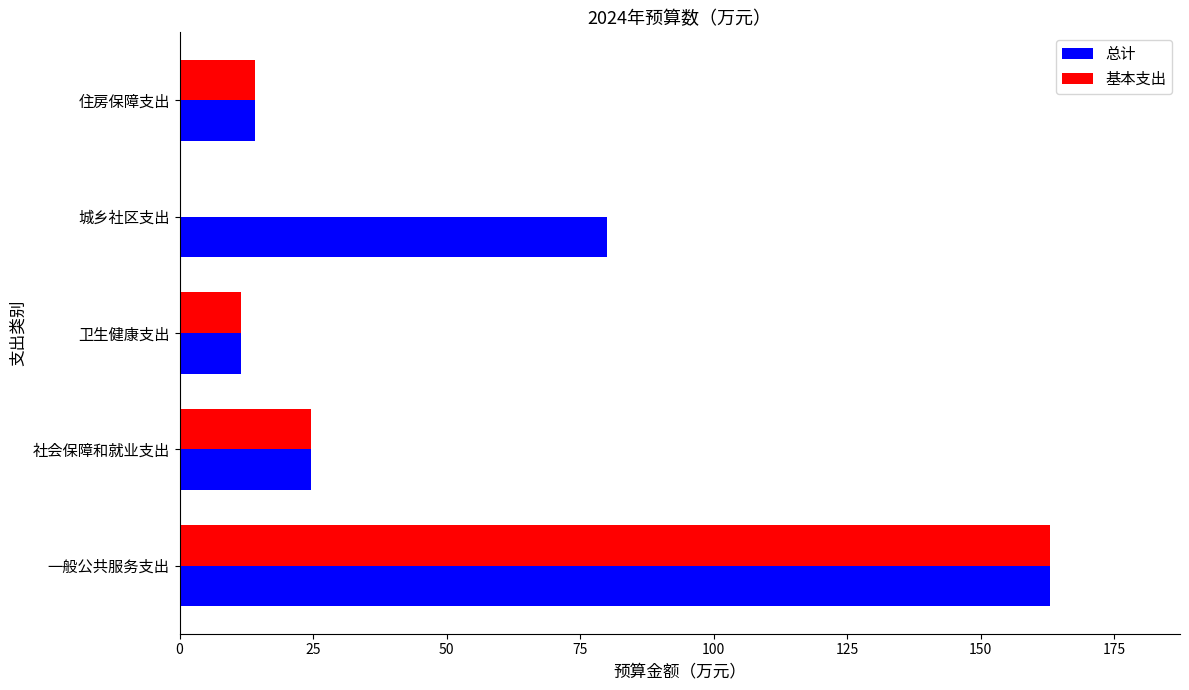

What is the sum of all 基本支出 values?

213.2